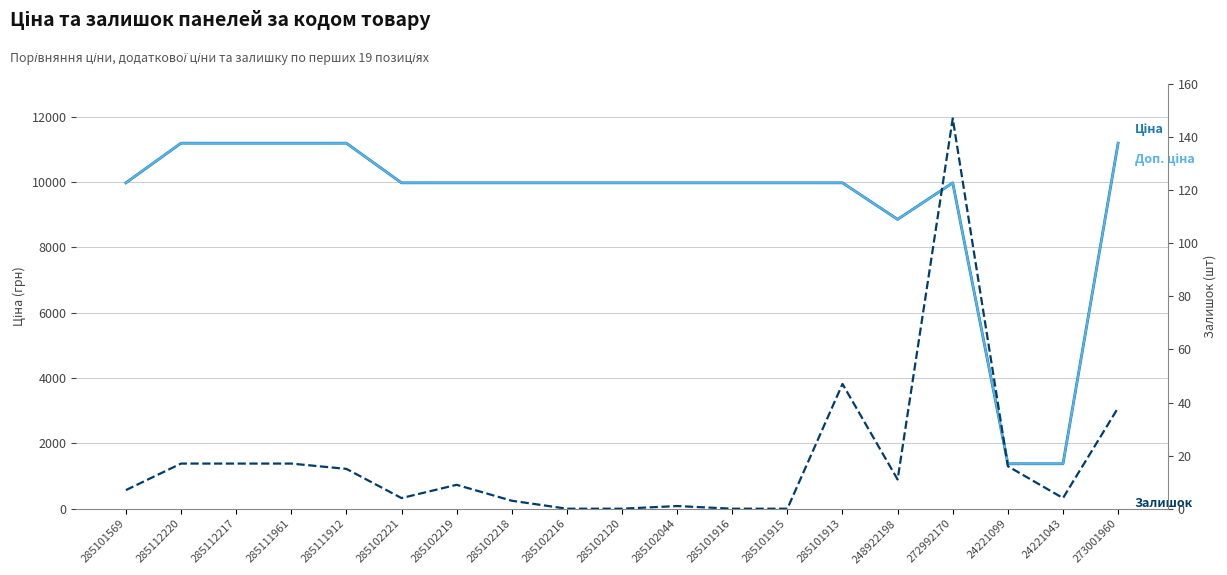

What is the difference between the highest and lowest values at 285102216?

9975.0